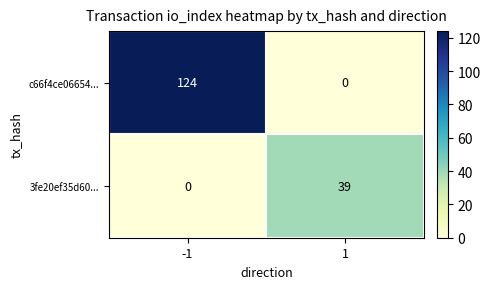

Rank the series by their average value, from highest to lowest.

c66f4ce06654..., 3fe20ef35d60...